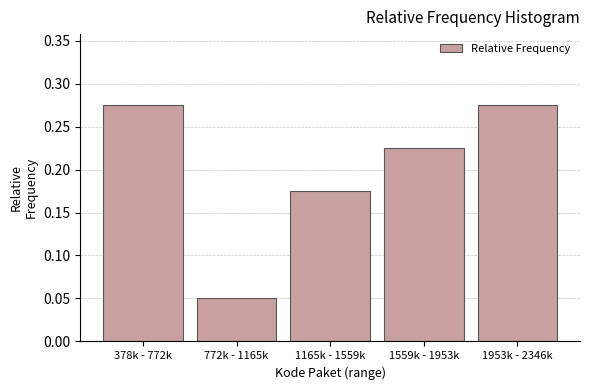

The chart shows a value of 0.3 at 1559k - 1953k. True or false?

False